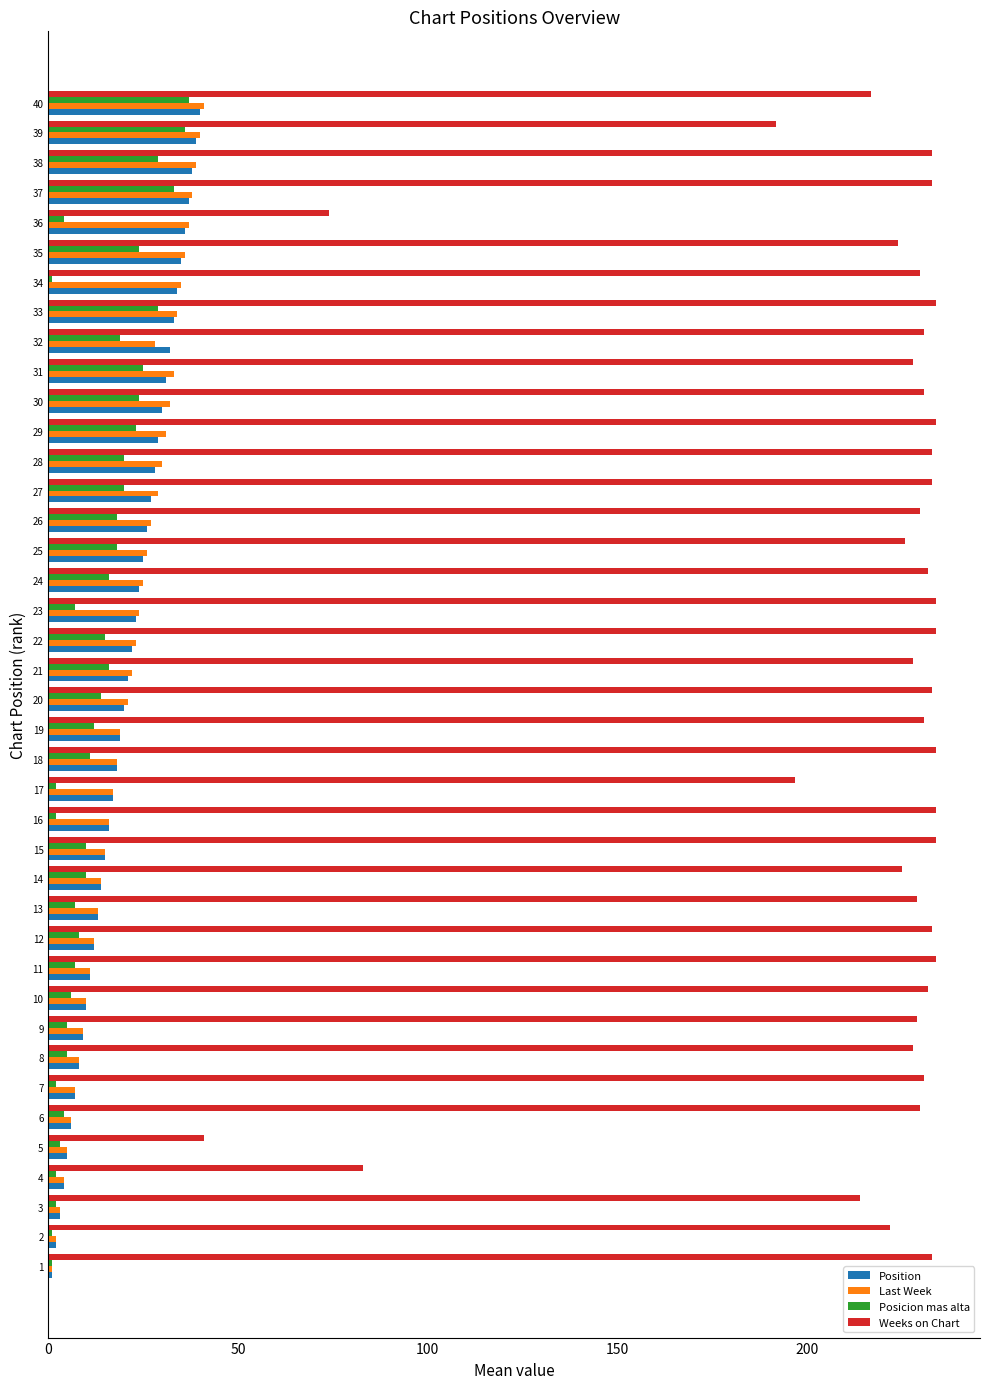

True or false: Position has a value of 28 at 28.

True